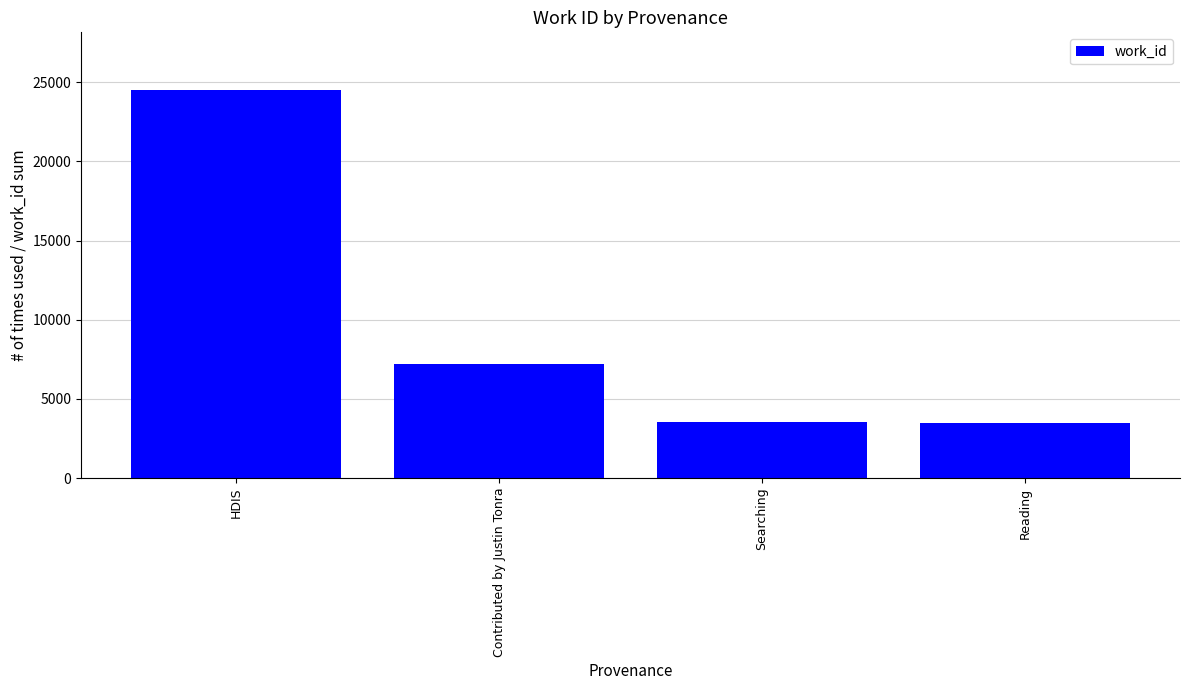

What is the label of the 2nd bar from the left?

Contributed by Justin Tonra